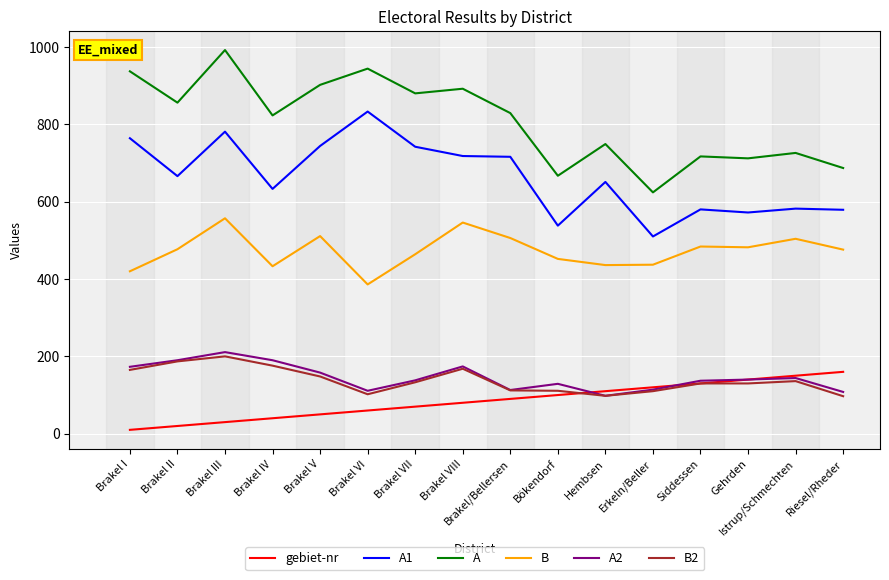

What is the maximum value for A?

992